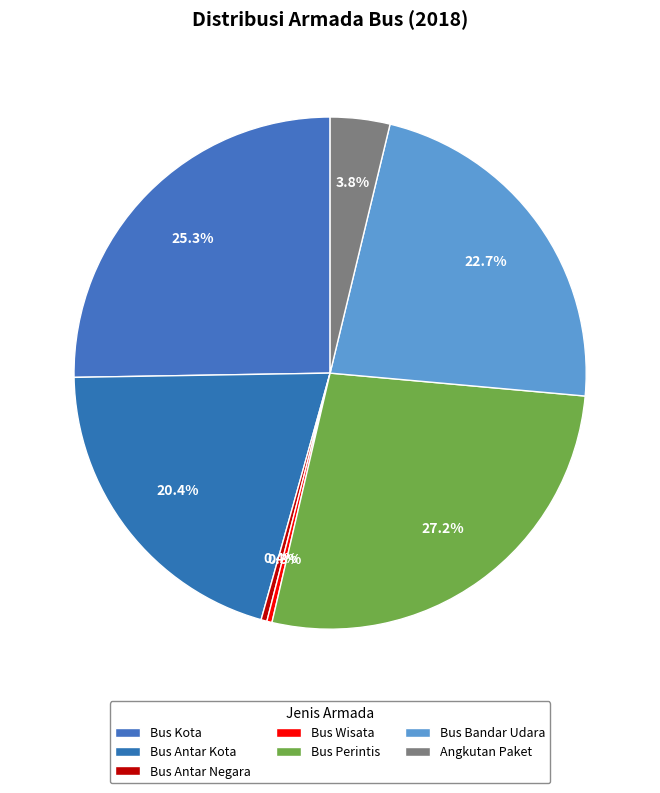

Which slice is the largest?

Bus Perintis